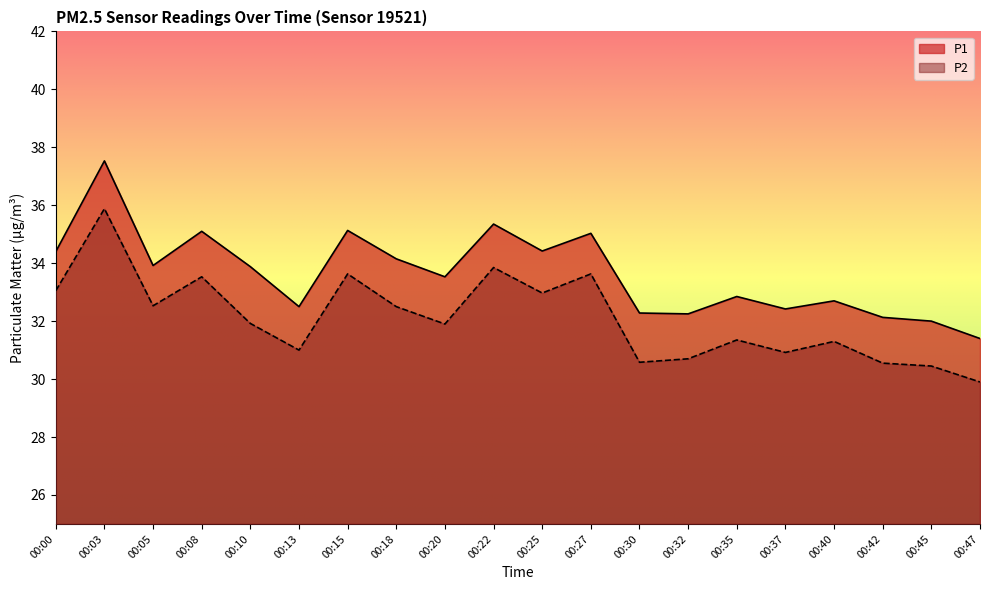

What is the sum of all P1 values?

673.0